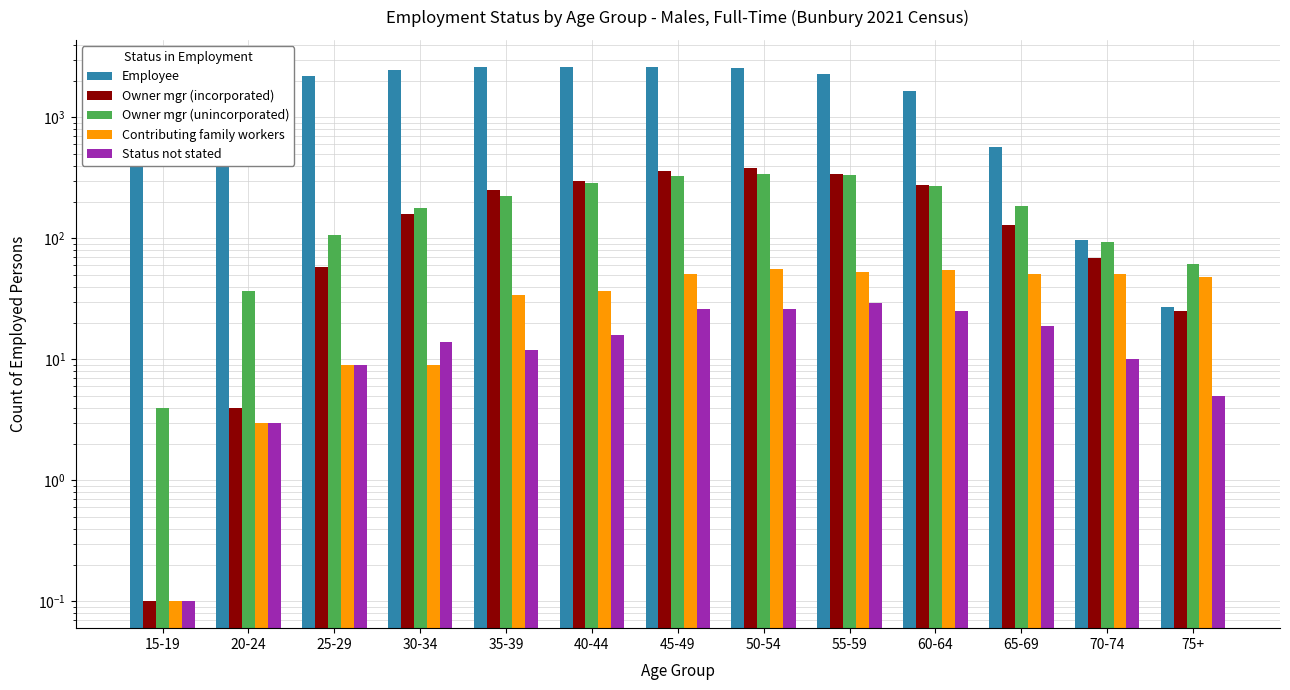

At how many categories does at least one series exceed 2531?

4